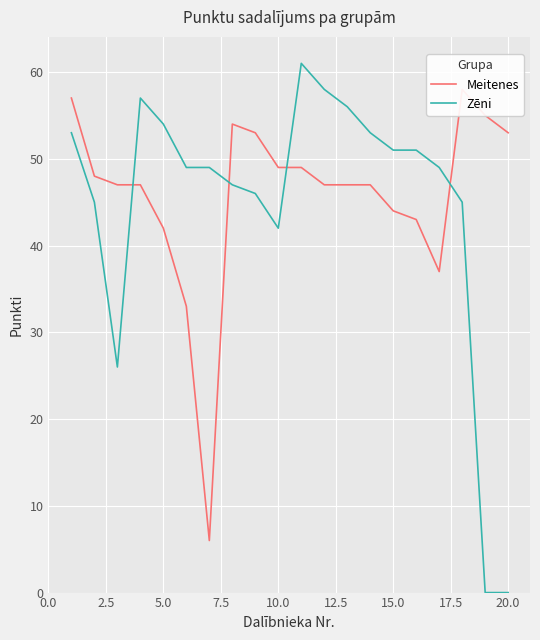

Is the value of Meitenes at 16 greater than the value of Zēni at 5.0?

Yes